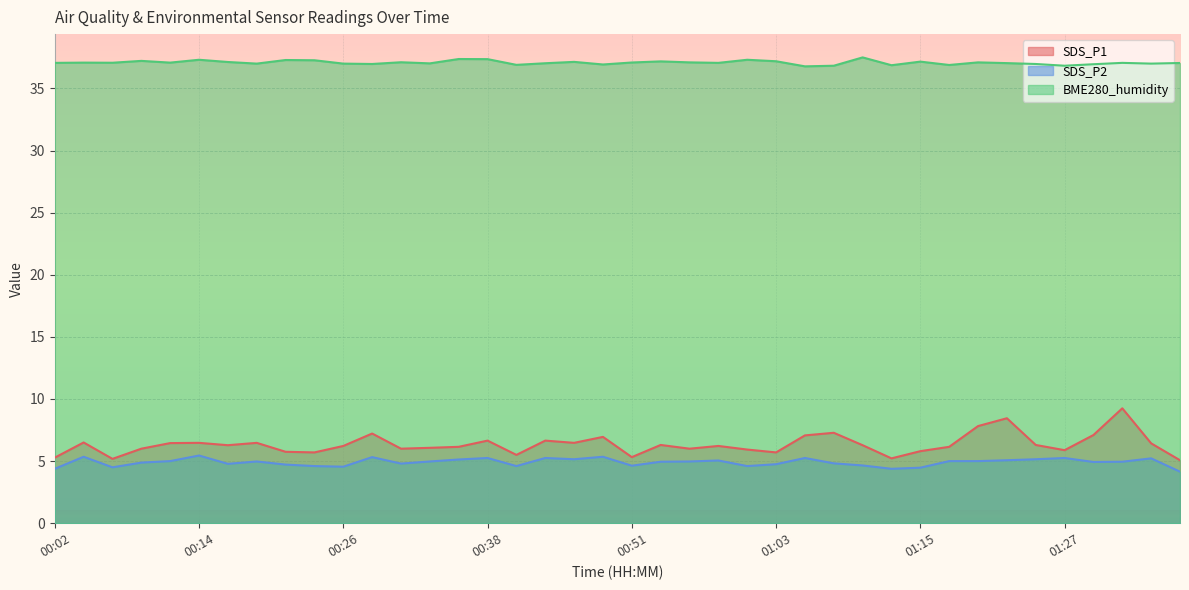

Is it true that SDS_P2 equals 7.4 at 01:37?

False